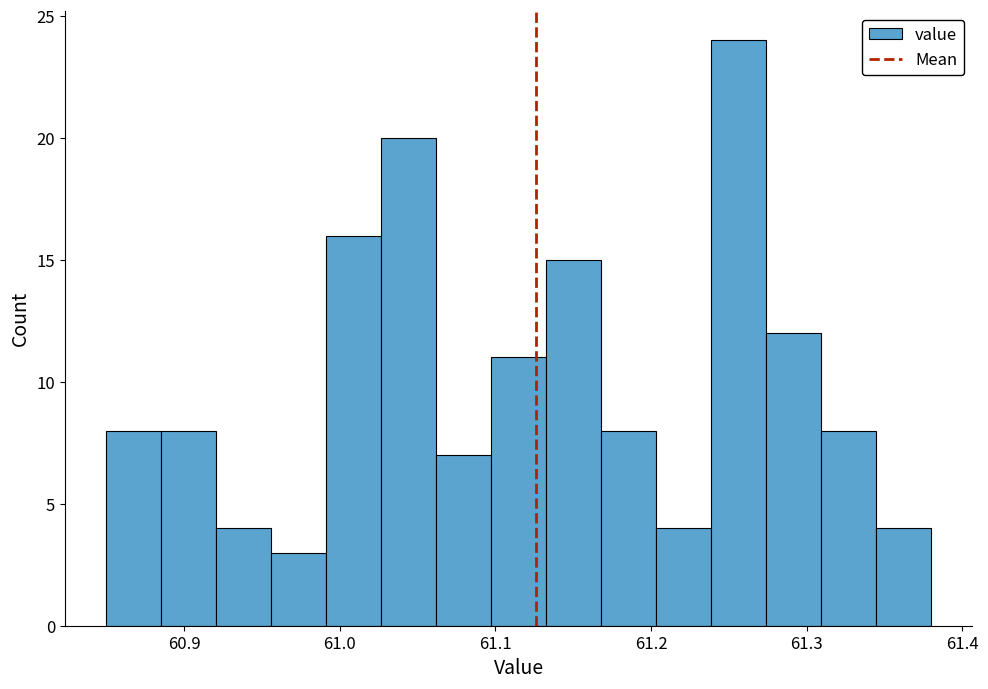

Read against the x-axis, roughly where is the centre of the tallest bar?

61.26